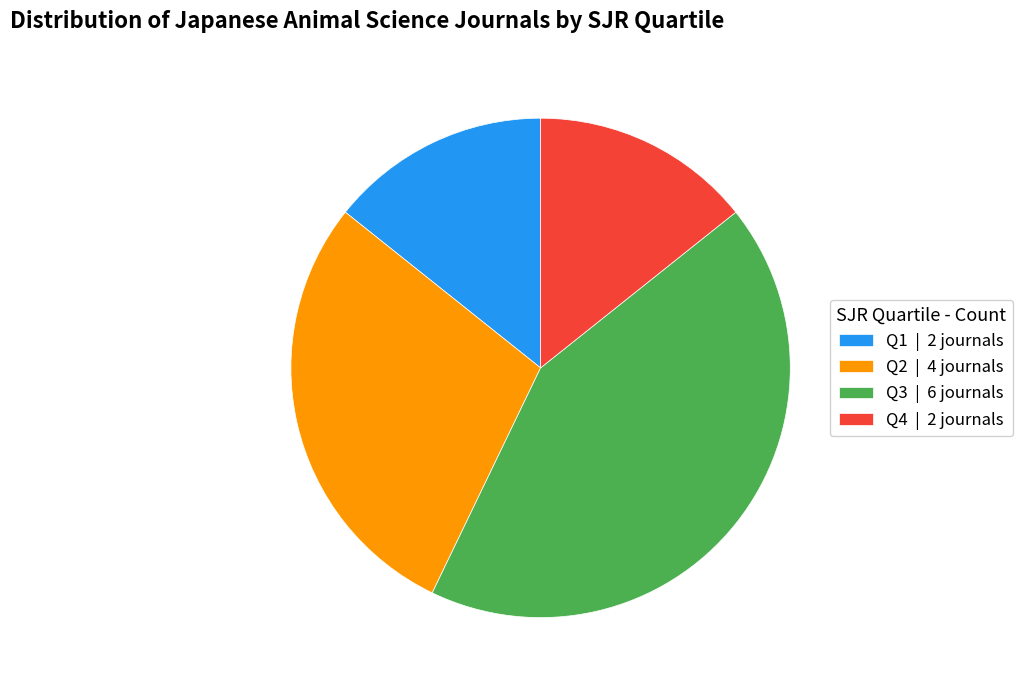

True or false: Q1 | 2 journals accounts for 14% of the total.

True